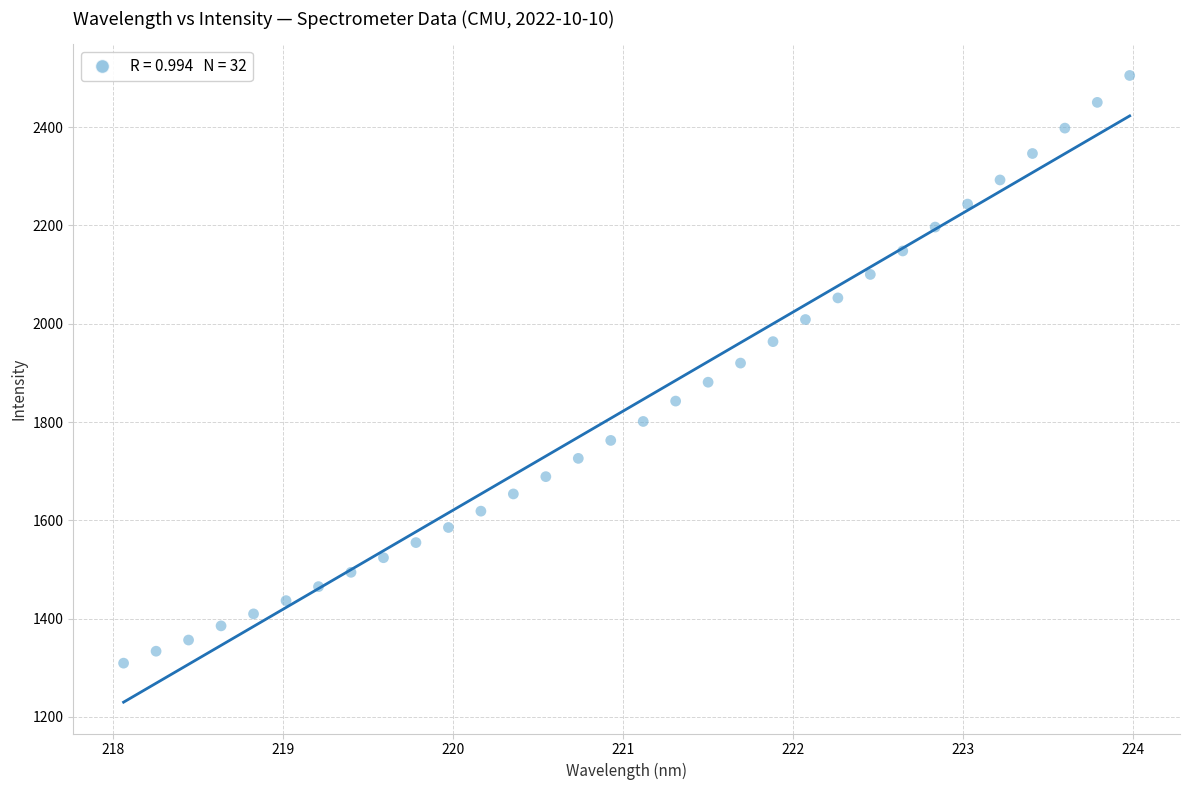

What is the range of X values (max minus min)?

5.9